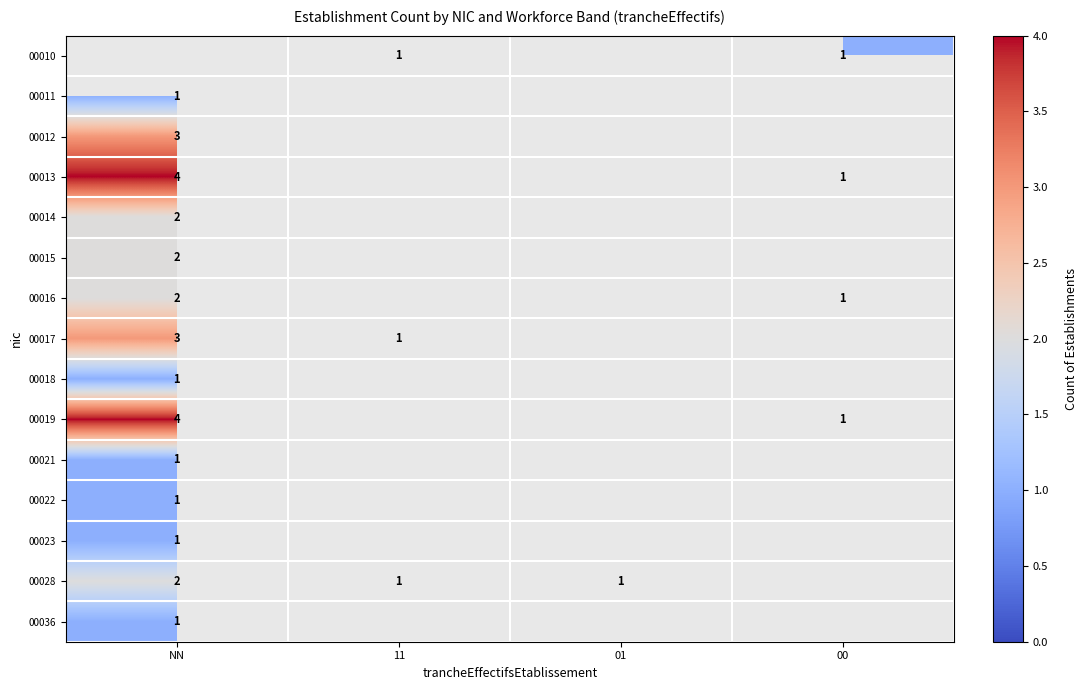

Is it true that 00015 equals 3 at NN?

False